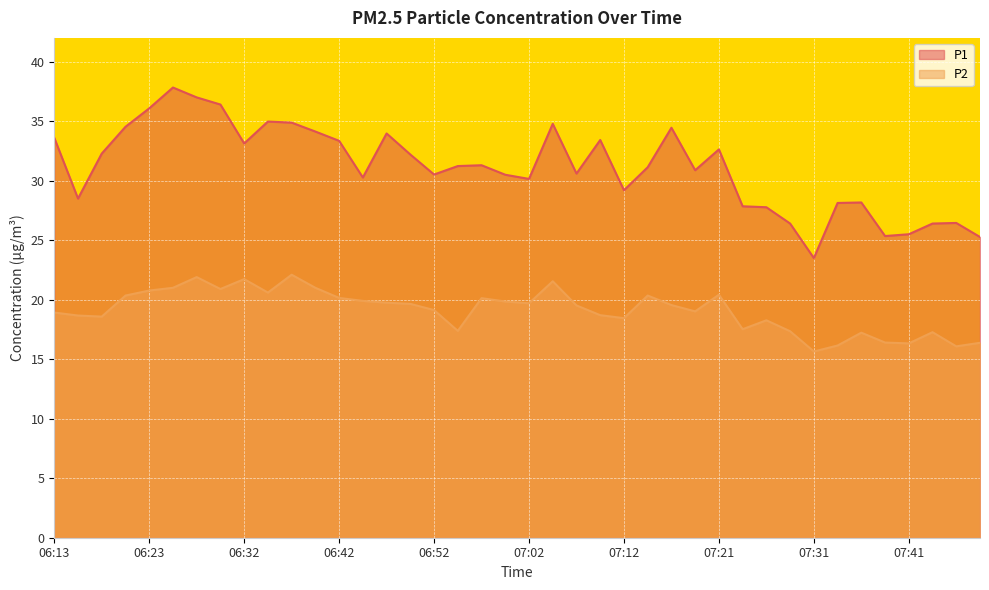

Between 06:15 and 07:19, which series saw the biggest shift?

P1